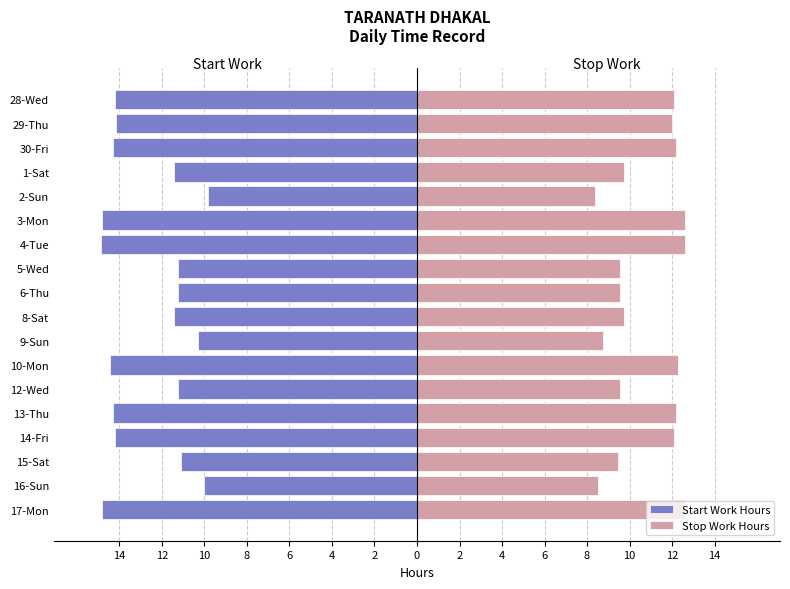

Does the chart contain stacked bars?

No